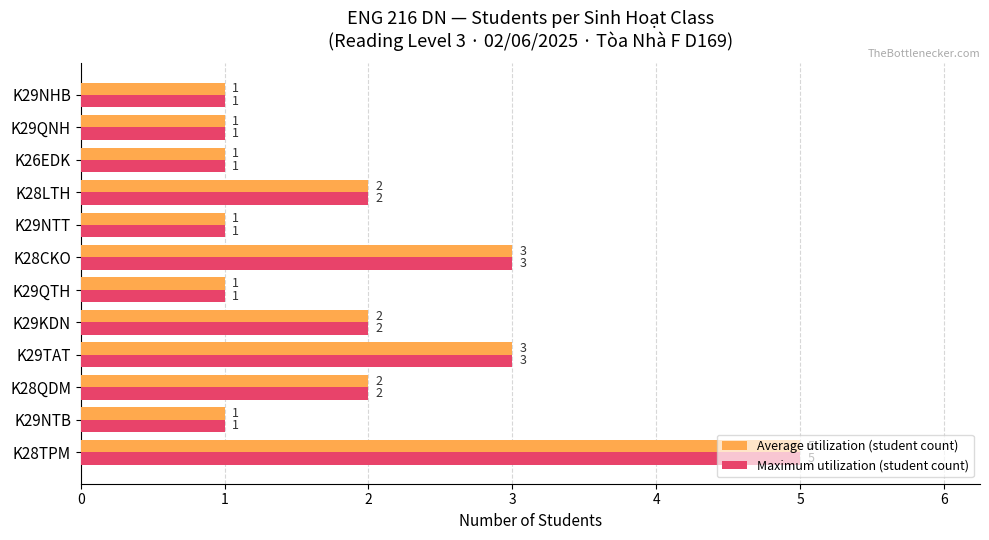

True or false: Average utilization (student count) has a value of 4 at K29KDN.

False